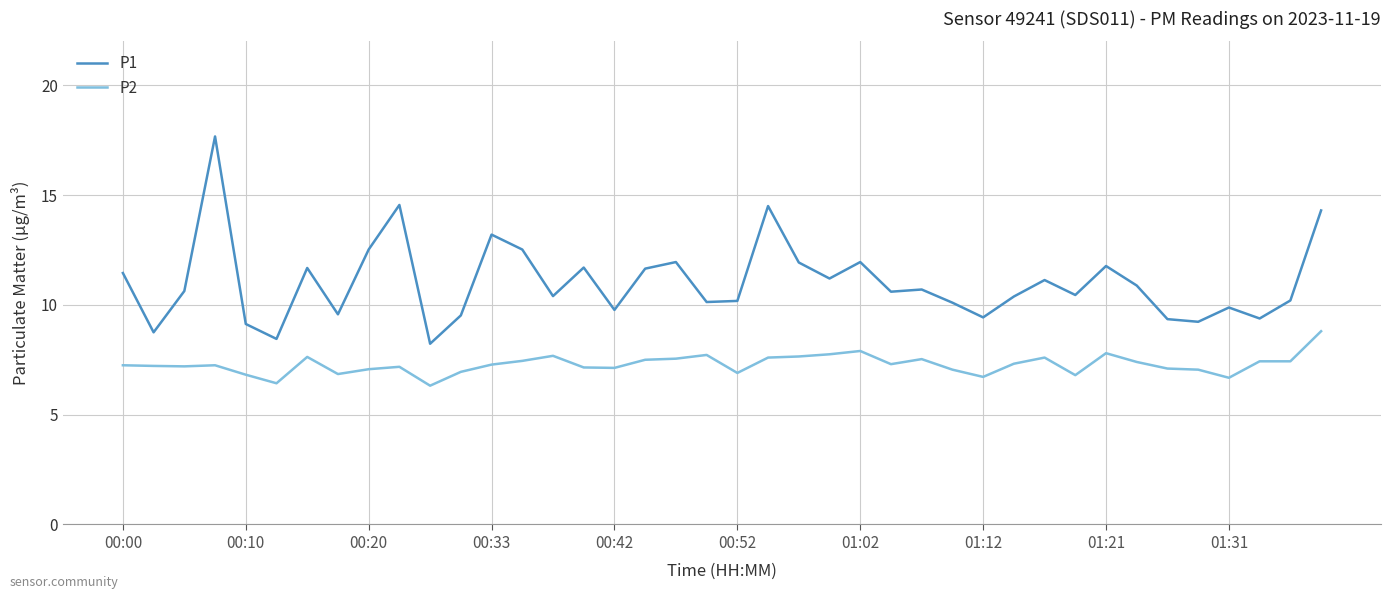

What is the minimum value for P1?

8.2